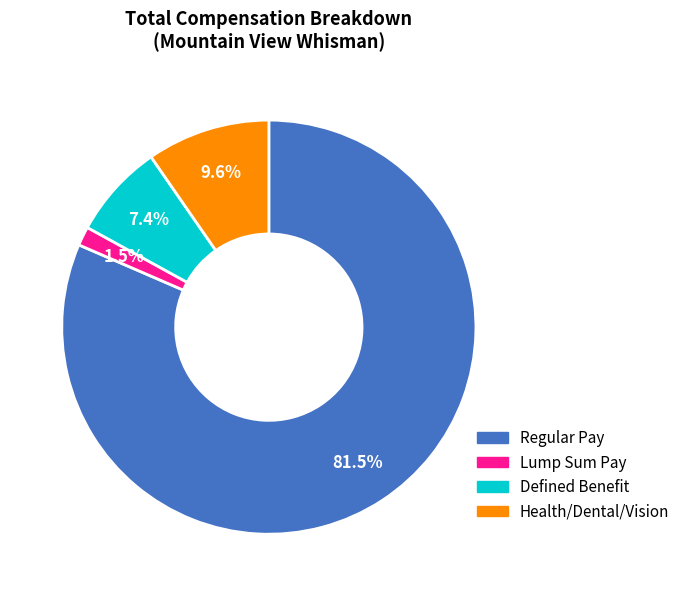

What percentage is NOT represented by Lump Sum Pay?

98.5%